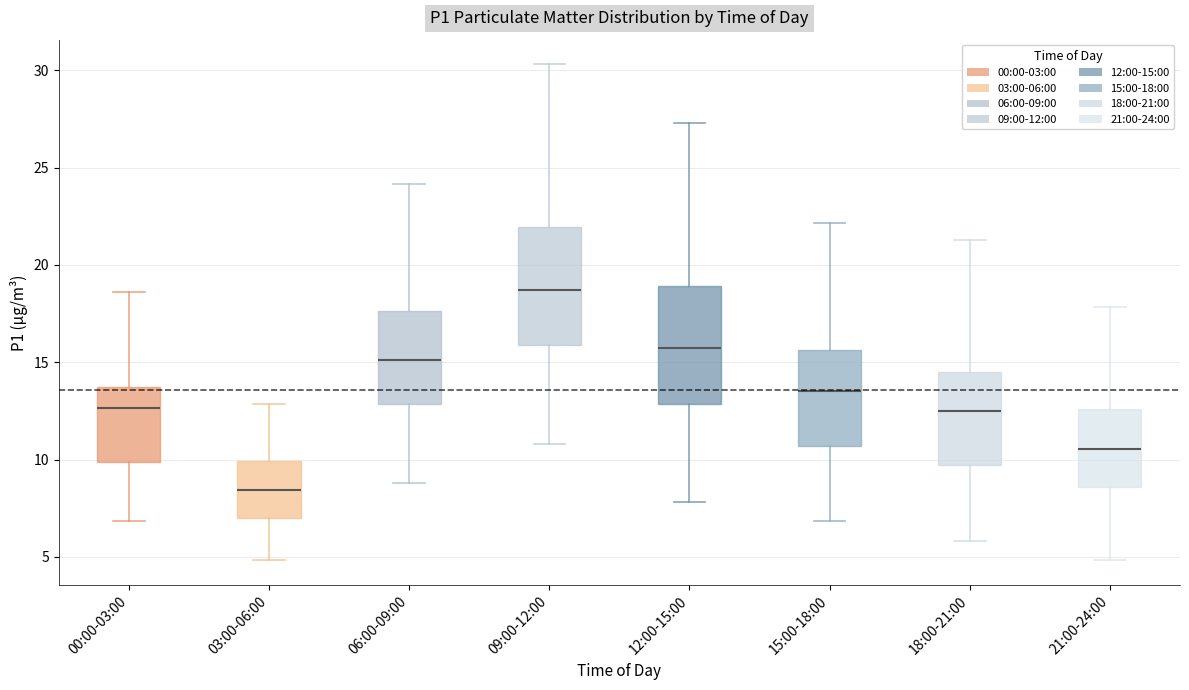

Reading left to right, read every box against the y-axis: the position of its median line, the range the box covers, and the ends of its whiskers. The values are not printed on the chart, so give them approximately, as read against the axis.

00:00-03:00: median 12.5, box 10.0 to 13.5, whiskers 7.0 to 18.5
03:00-06:00: median 8.5, box 7.0 to 10.0, whiskers 5.0 to 13.0
06:00-09:00: median 15.0, box 13.0 to 17.5, whiskers 9.0 to 24.0
09:00-12:00: median 18.5, box 16.0 to 22.0, whiskers 11.0 to 30.5
12:00-15:00: median 15.5, box 13.0 to 19.0, whiskers 8.0 to 27.5
15:00-18:00: median 13.5, box 10.5 to 15.5, whiskers 7.0 to 22.0
18:00-21:00: median 12.5, box 9.5 to 14.5, whiskers 6.0 to 21.5
21:00-24:00: median 10.5, box 8.5 to 12.5, whiskers 5.0 to 18.0